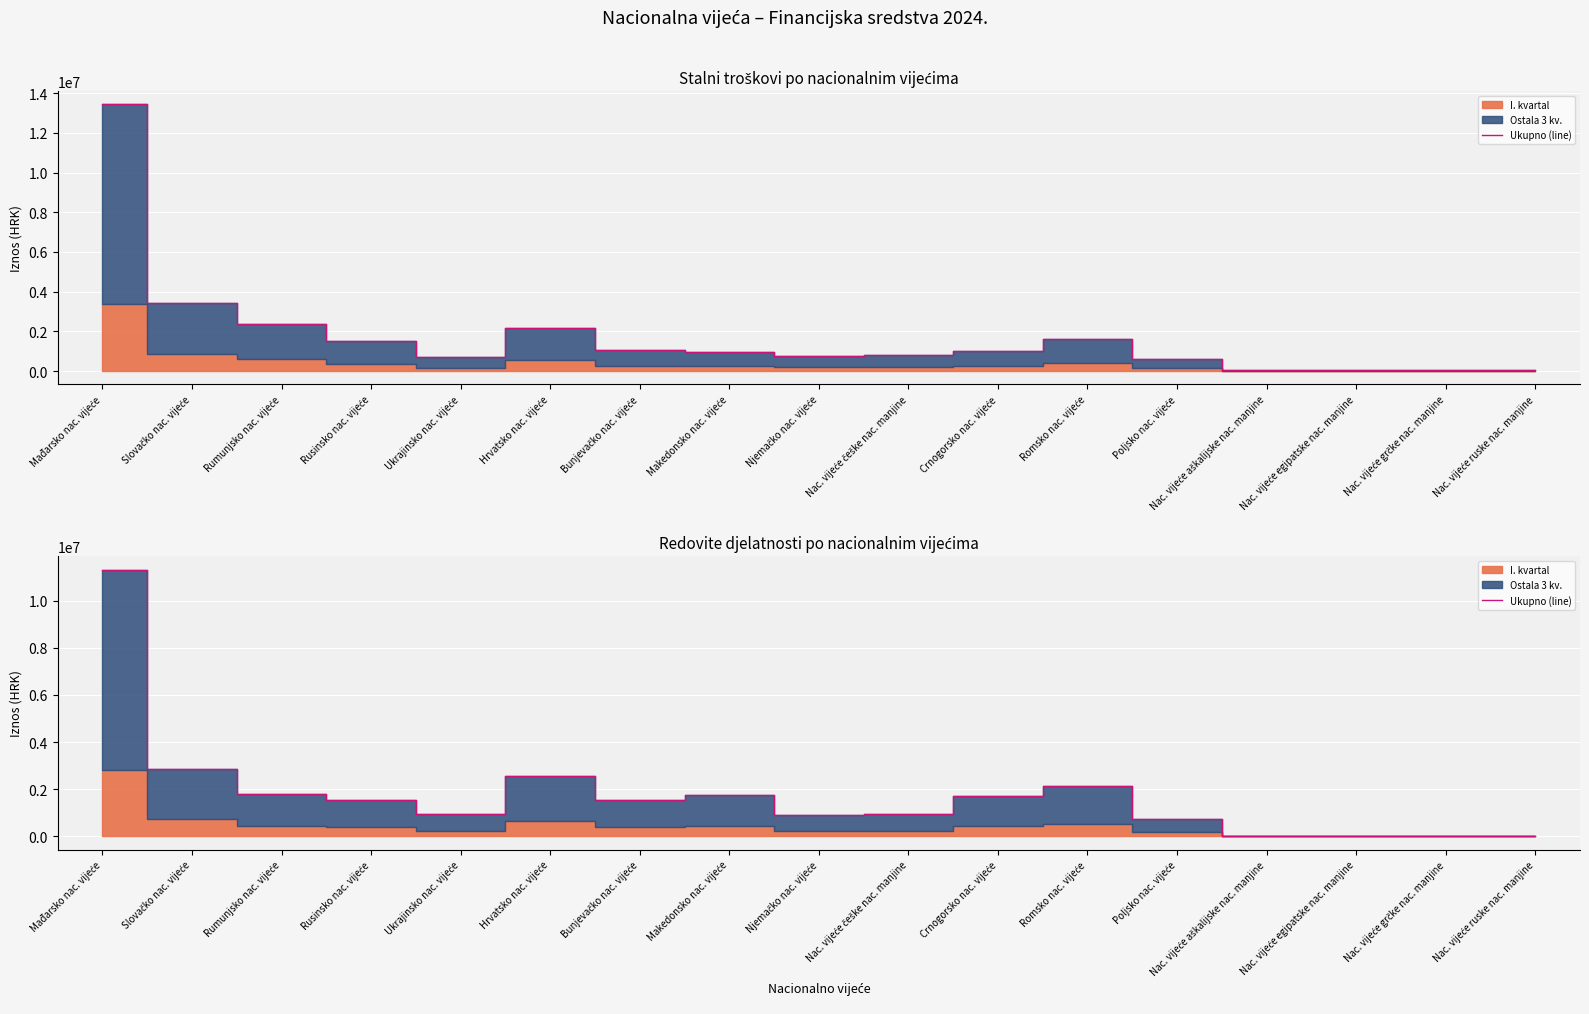

What is the label of the 14th point from the left?

Nac. vijeće aškalijske nac. manjine